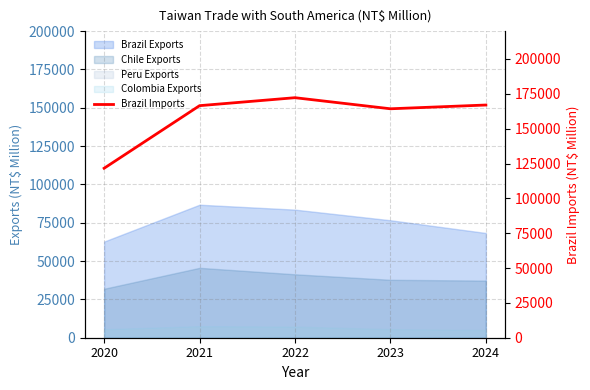

How many points are lower than both their immediate neighbors (excluding endpoints)?

1